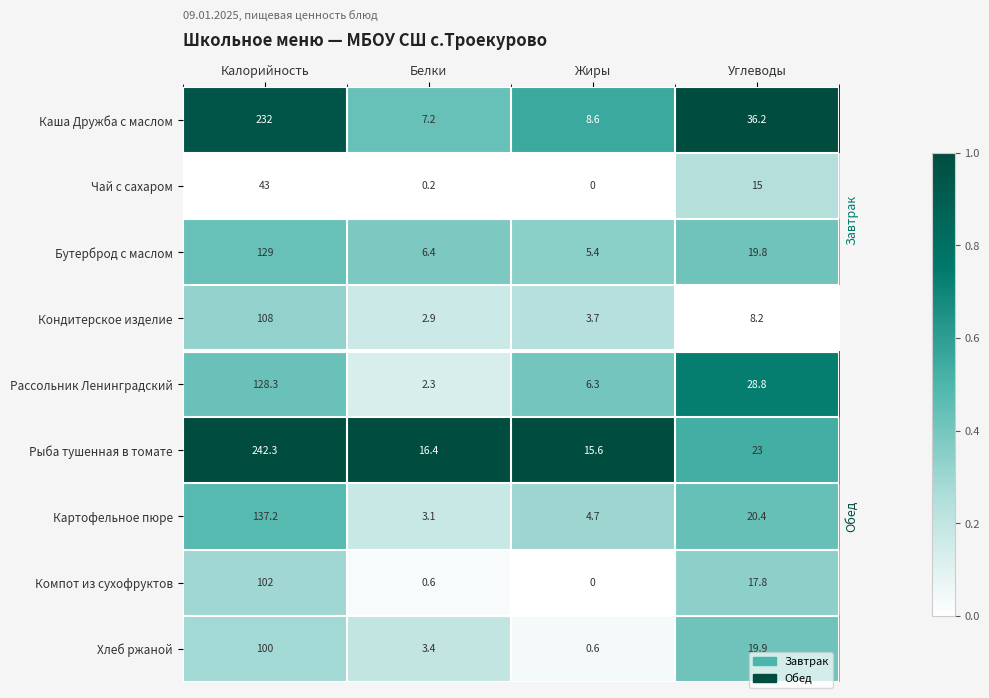

The Хлеб ржаной series shows 54.3 at Калорийность. True or false?

False